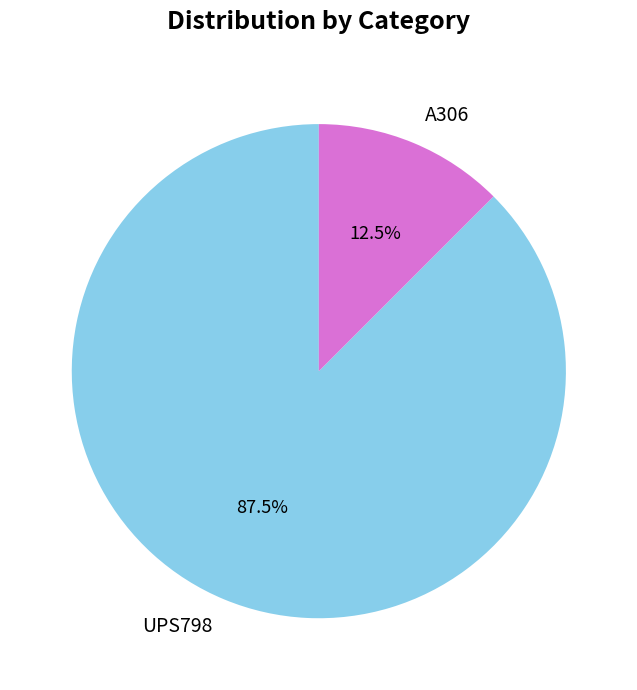

Does A306 account for over 50% of the chart?

No